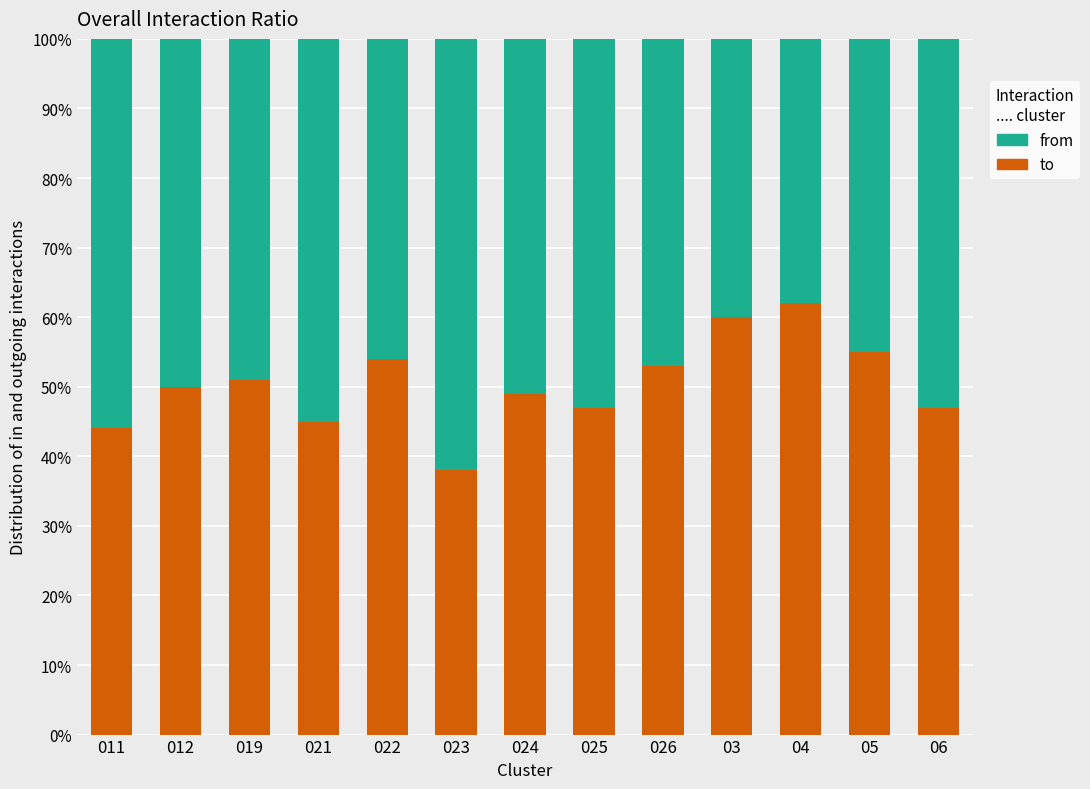

Reading left to right, transcribe the values for to.

011=44	012=50	019=51	021=45	022=54	023=38	024=49	025=47	026=53	03=60	04=62	05=55	06=47